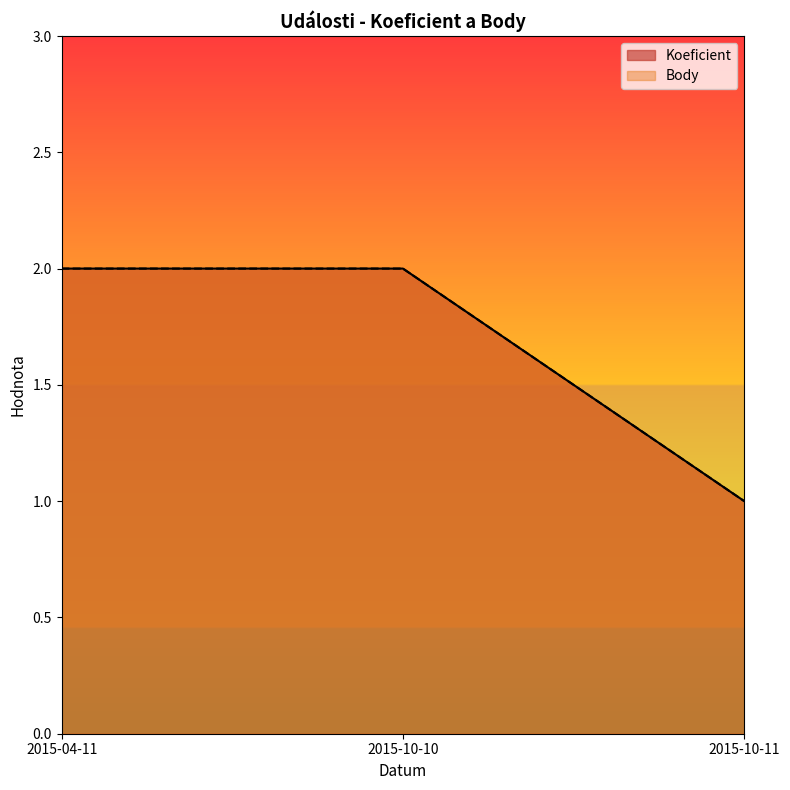

At 2015-10-10, list the series in order from largest to smallest.

Koeficient, Body